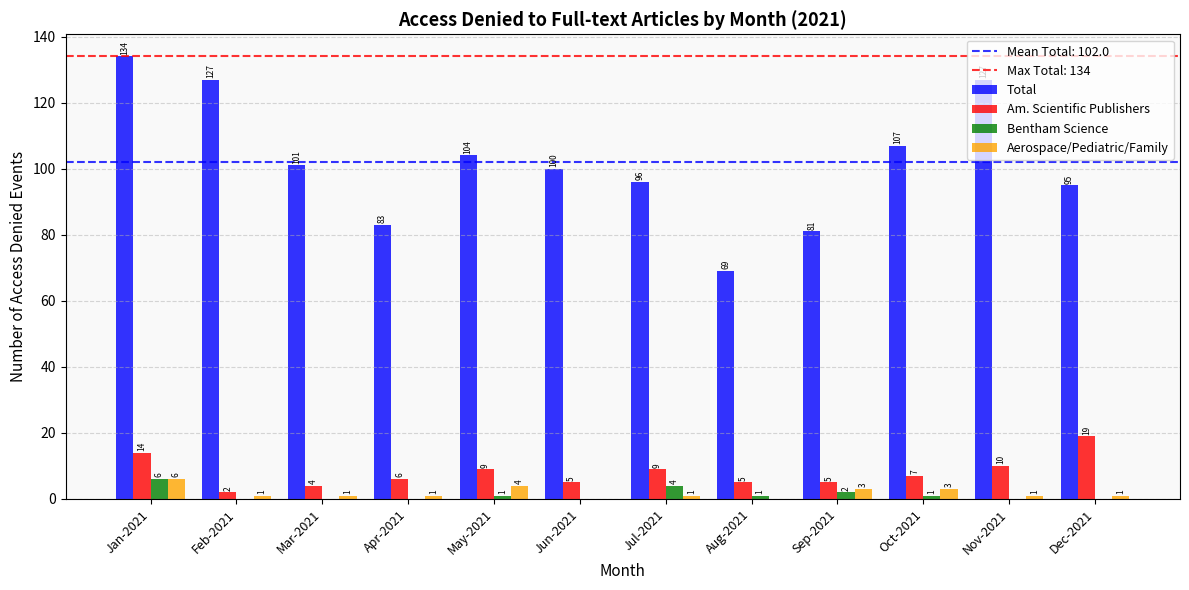

Is the value of Am. Scientific Publishers at Aug-2021 greater than the value of Aerospace/Pediatric/Family at Mar-2021?

Yes